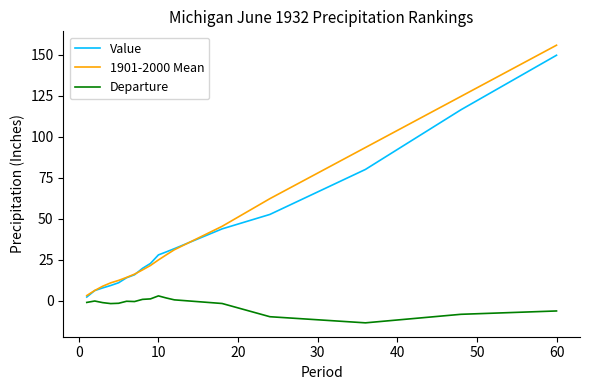

What is the difference between the maximum and minimum values in the Value series?

147.2